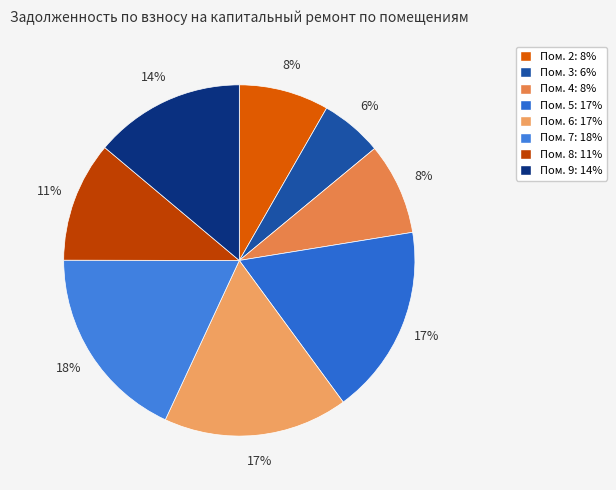

Which slice is the smallest?

3